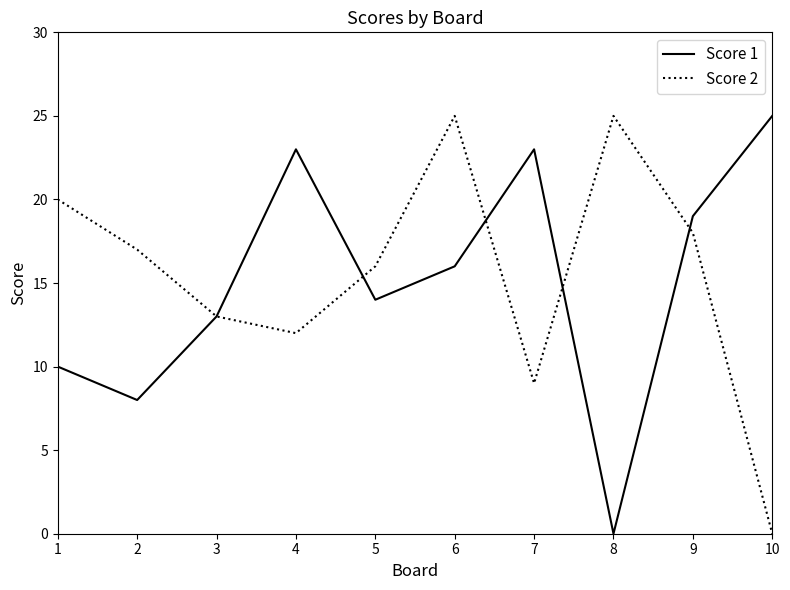

Is it true that Score 2 equals 20 at 1?

True